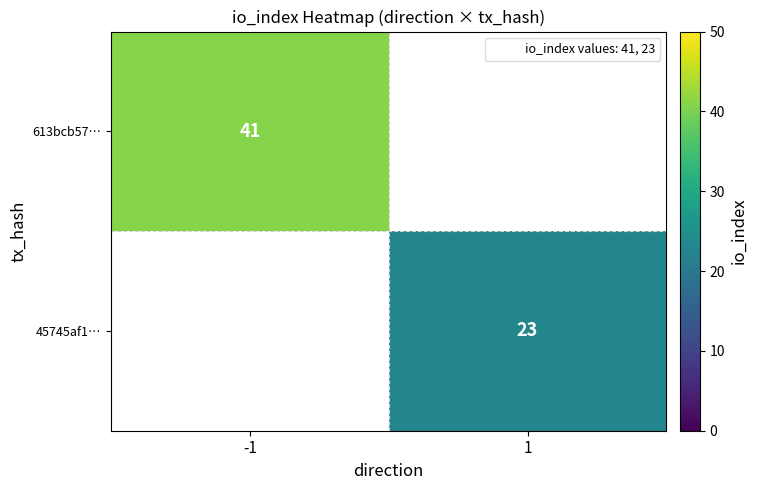

How many distinct data groups are displayed?

2